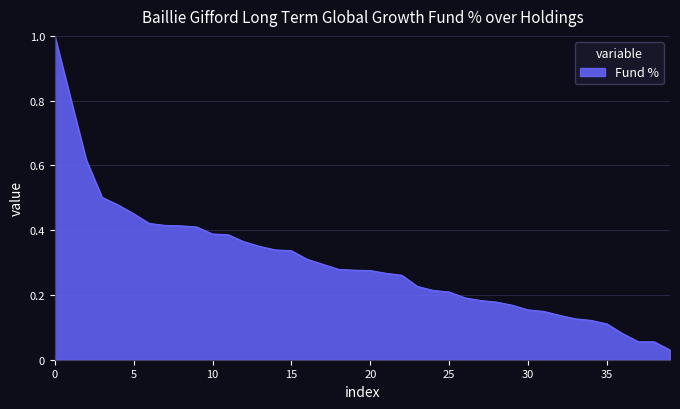

What is the maximum value shown in the chart?

1.0